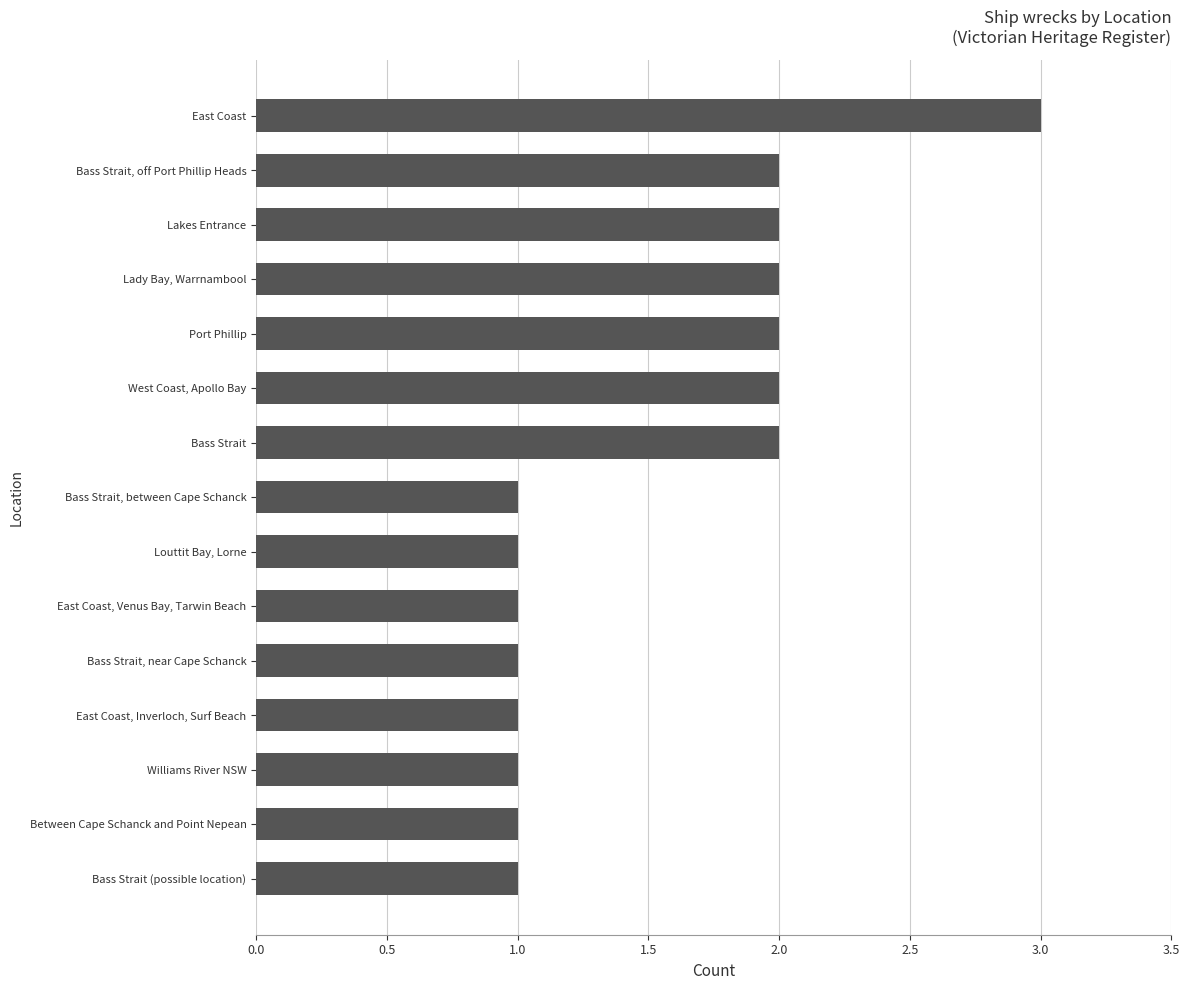

Between Bass Strait, between Cape Schanck and West Coast, Apollo Bay, which is larger?

West Coast, Apollo Bay